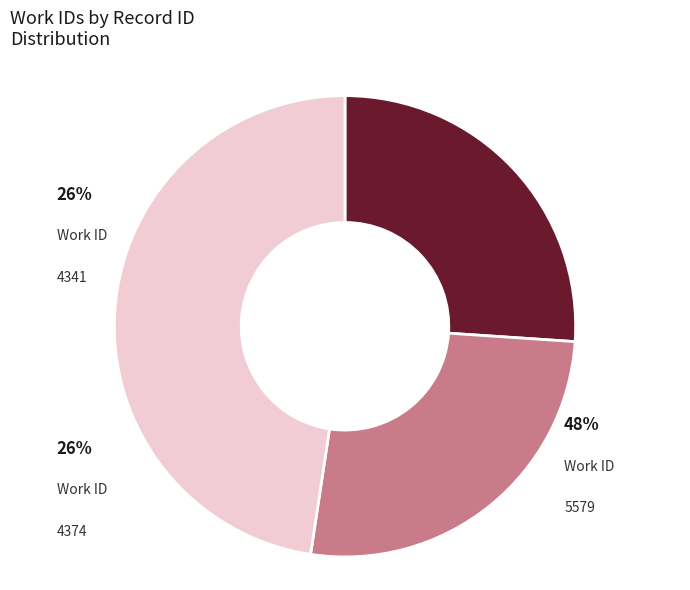

To the nearest percent, what is the combined percentage of 4374 and 4341?

52%